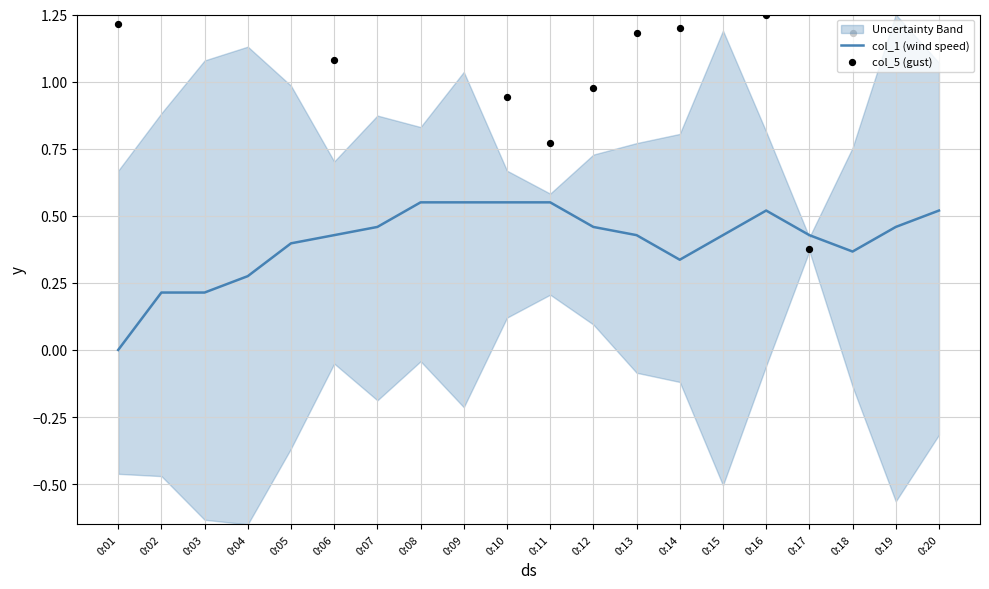

Which series has the largest Y range (max minus min)?

col_5 (gust)